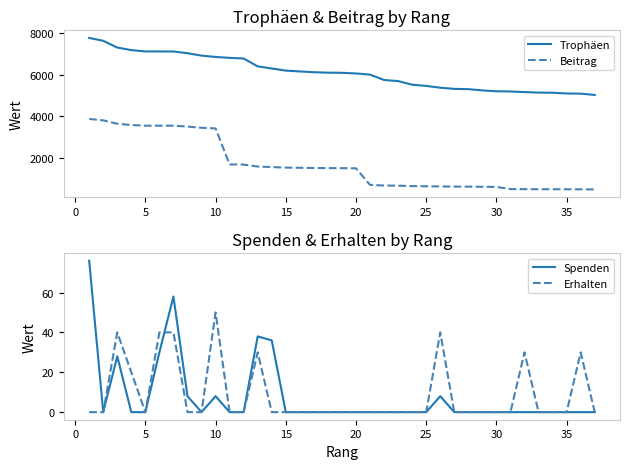

True or false: Trophäen and Beitrag cross at least once.

False